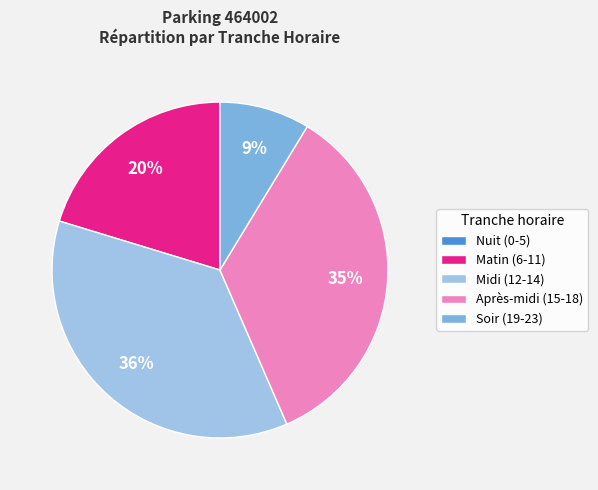

To the nearest percent, what is the average slice percentage?

20%